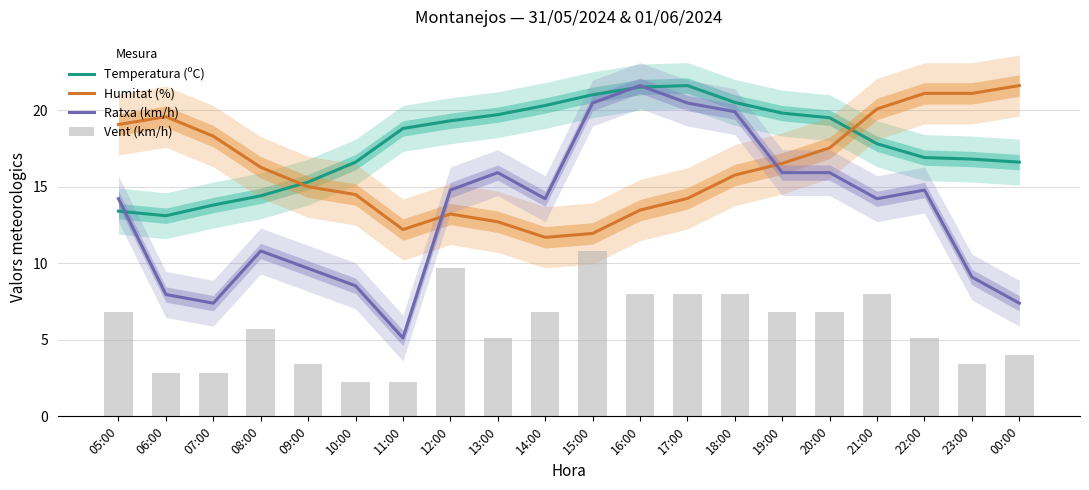

Reading left to right, list all the values displayed in this chart.

Temperatura (ºC): 05:00=13.4	06:00=13.1	07:00=13.8	08:00=14.4	09:00=15.3	10:00=16.6	11:00=18.8	12:00=19.3	13:00=19.7	14:00=20.3	15:00=21.0	16:00=21.5	17:00=21.6	18:00=20.5	19:00=19.8	20:00=19.5	21:00=17.8	22:00=16.9	23:00=16.8	00:00=16.6
Humitat (%): 05:00=19.1	06:00=19.6	07:00=18.3	08:00=16.3	09:00=15.0	10:00=14.5	11:00=12.2	12:00=13.2	13:00=12.7	14:00=11.7	15:00=11.9	16:00=13.5	17:00=14.2	18:00=15.8	19:00=16.5	20:00=17.5	21:00=20.1	22:00=21.1	23:00=21.1	00:00=21.6
Ratxa (km/h): 05:00=14.2	06:00=8.0	07:00=7.4	08:00=10.8	09:00=9.7	10:00=8.5	11:00=5.1	12:00=14.8	13:00=15.9	14:00=14.2	15:00=20.5	16:00=21.6	17:00=20.5	18:00=19.9	19:00=15.9	20:00=15.9	21:00=14.2	22:00=14.8	23:00=9.1	00:00=7.4
Vent (km/h): 05:00=6.8	06:00=2.8	07:00=2.8	08:00=5.7	09:00=3.4	10:00=2.3	11:00=2.3	12:00=9.7	13:00=5.1	14:00=6.8	15:00=10.8	16:00=8.0	17:00=8.0	18:00=8.0	19:00=6.8	20:00=6.8	21:00=8.0	22:00=5.1	23:00=3.4	00:00=4.0